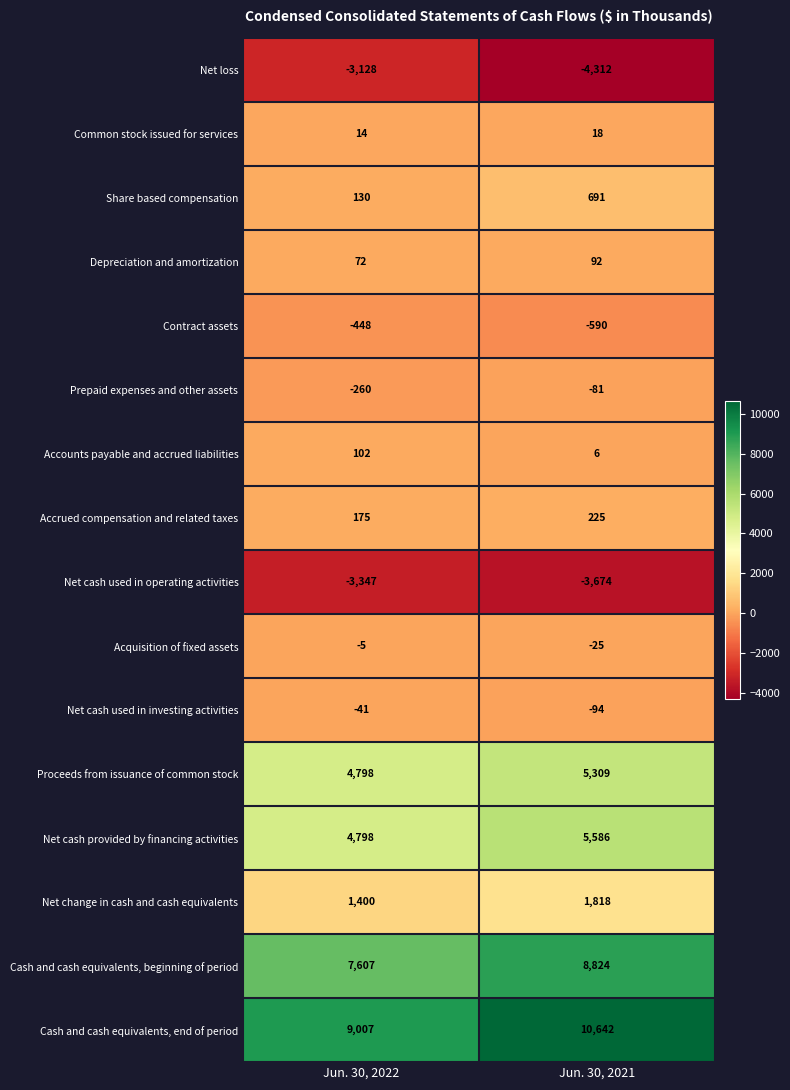

Between Jun. 30, 2022 and Jun. 30, 2021, which series saw the biggest shift?

Cash and cash equivalents, end of period